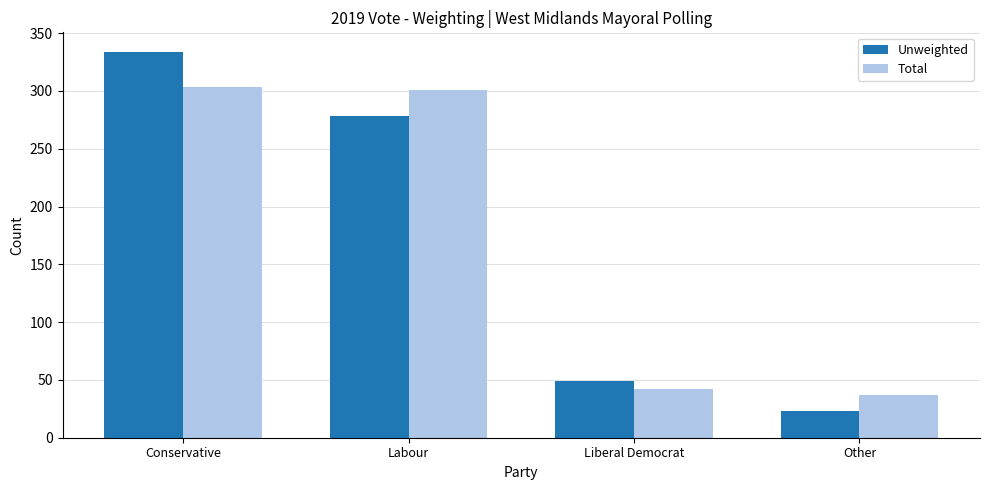

Rank the series at Other from highest to lowest value.

Total, Unweighted